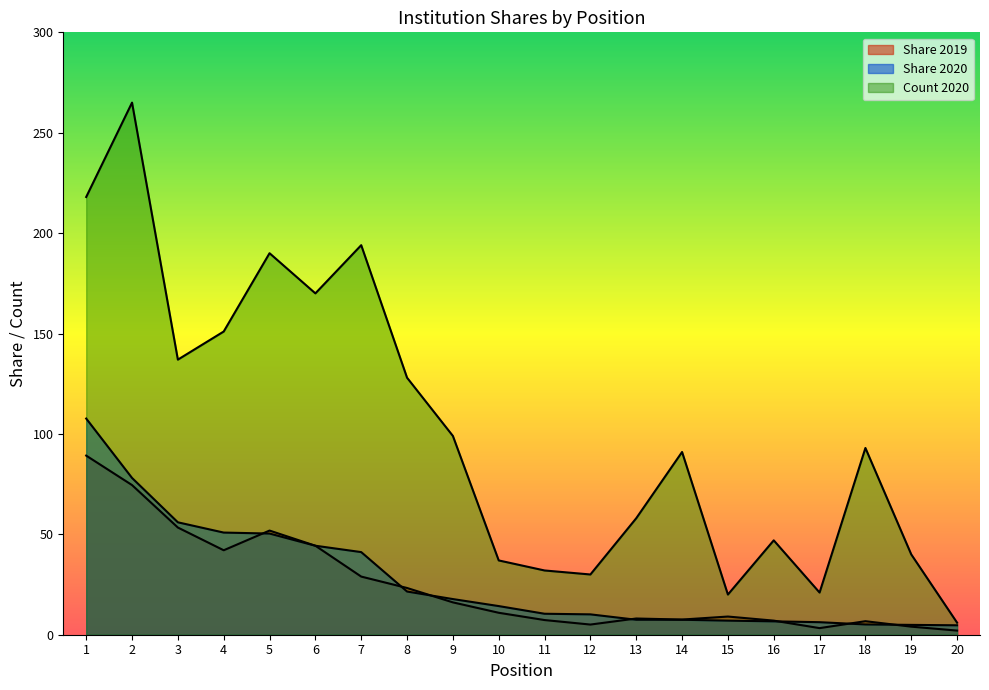

The Share 2019 series shows 42.1 at 4. True or false?

True